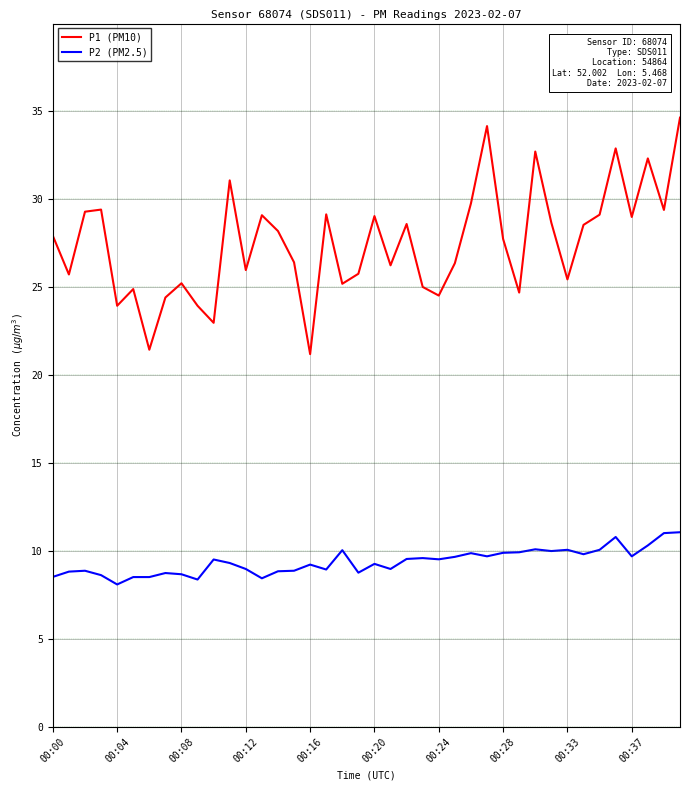

True or false: P2 (PM2.5) and P1 (PM10) intersect in this chart.

False